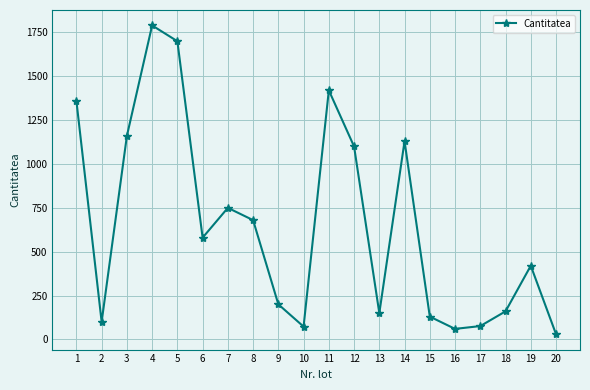

What is the approximate value at 10, to the nearest 10?

70